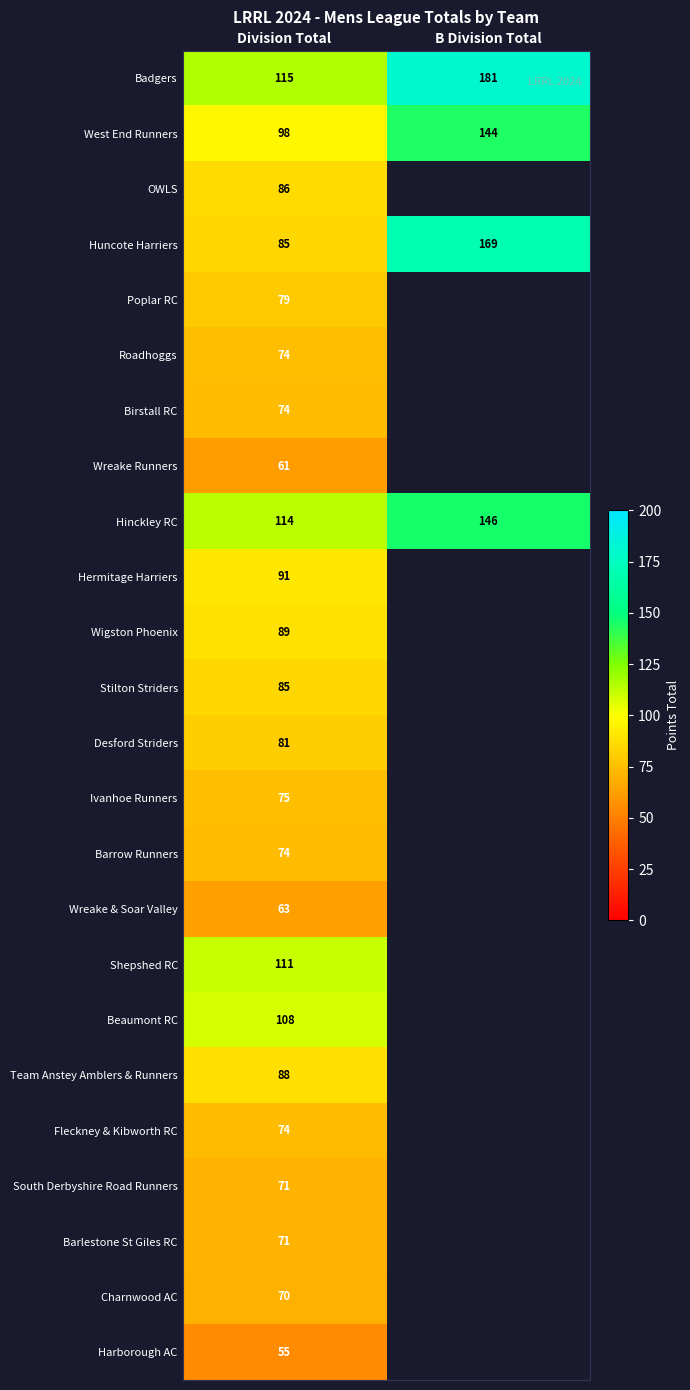

What is the spread (max minus min) of values at Division Total?

60